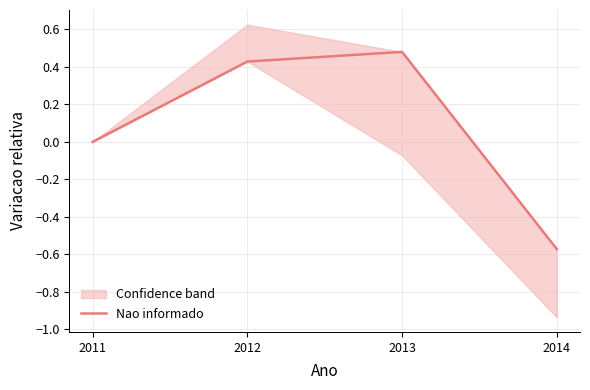

How many categories are shown in the chart?

4